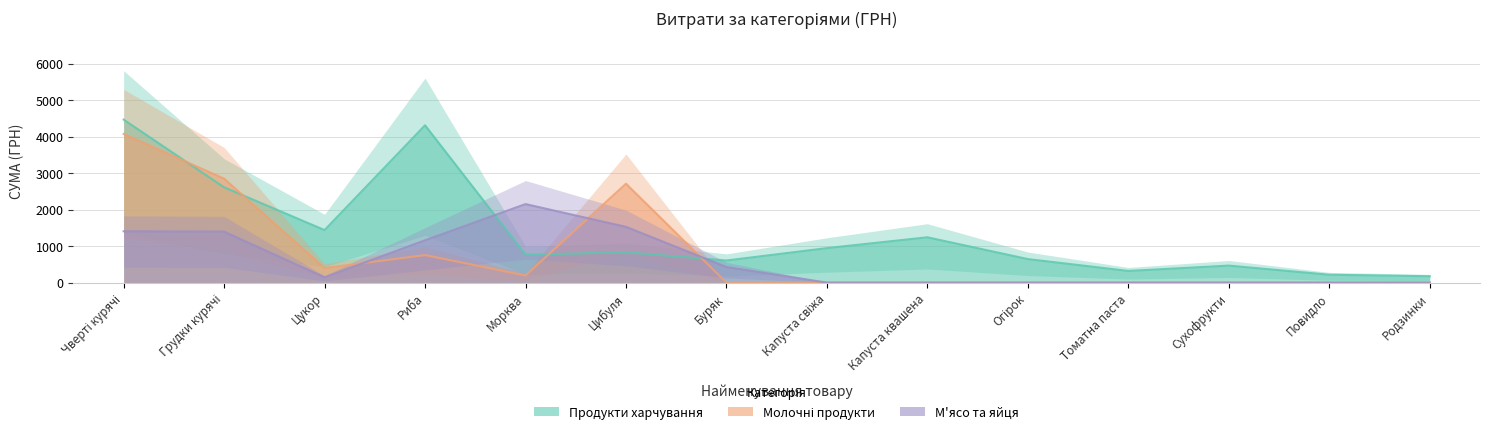

Is the value of М'ясо та яйця at Грудки курячі greater than the value of Продукти харчування at Огірок?

Yes